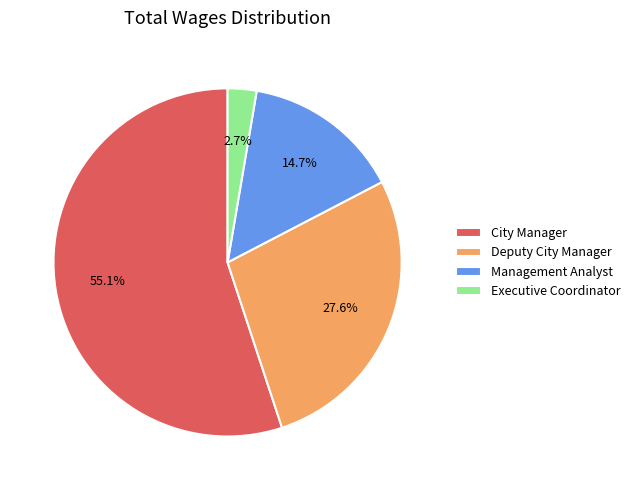

Is the sum of City Manager and Deputy City Manager greater than half?

Yes